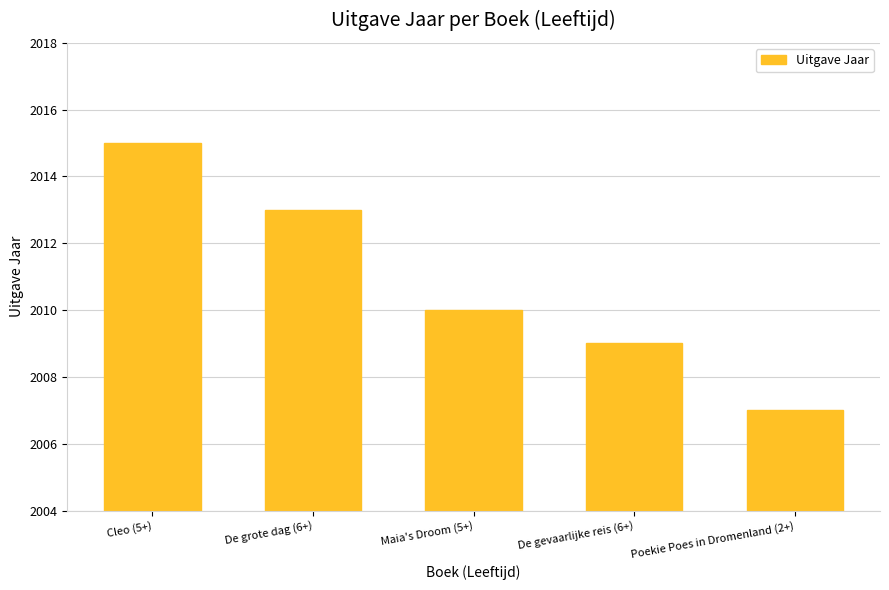

Where does the data first go above 2010?

Cleo (5+)